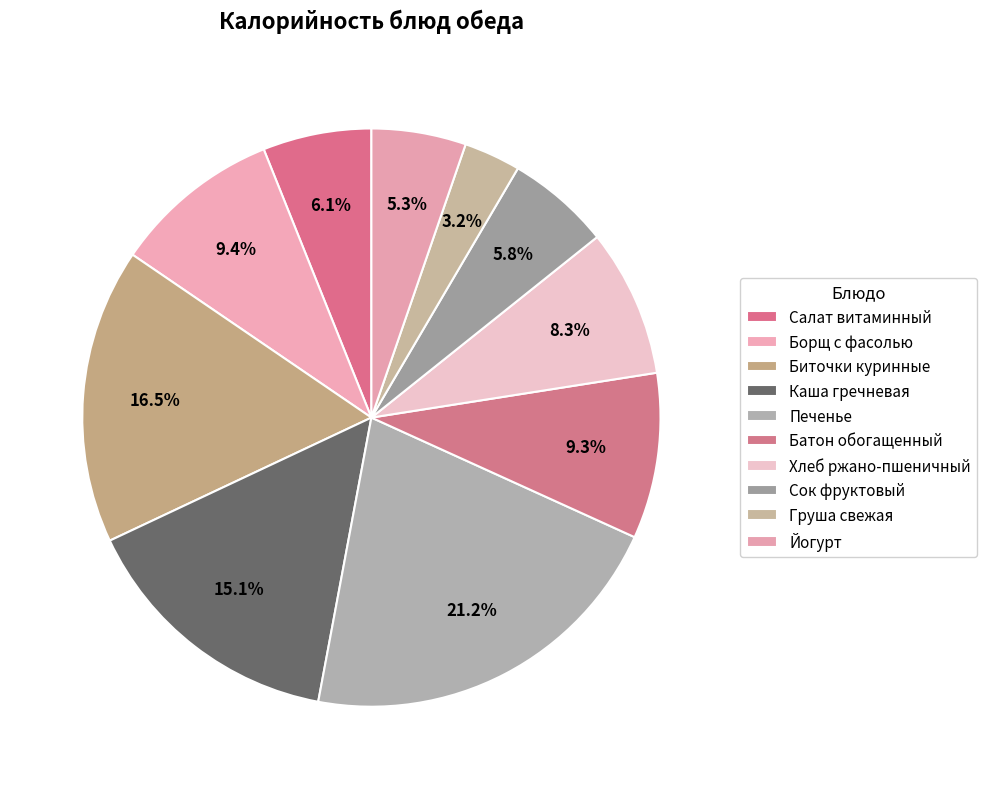

Rank the categories by value from highest to lowest.

Печенье, Биточки куринные, Каша гречневая, Борщ с фасолью, Батон обогащенный, Хлеб ржано-пшеничный, Салат витаминный, Сок фруктовый, Йогурт, Груша свежая